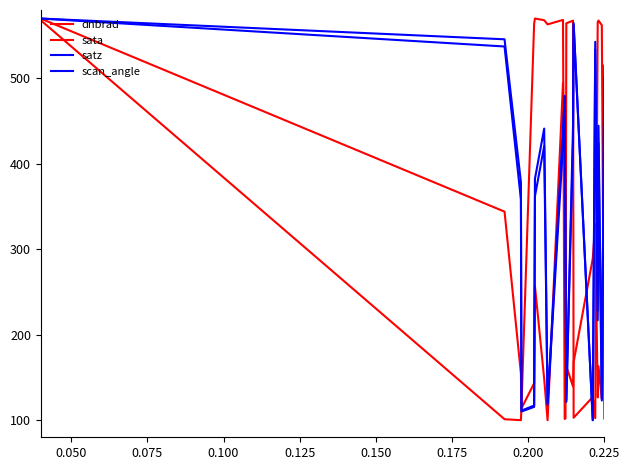

What is the label of the 17th point from the right?

0.100